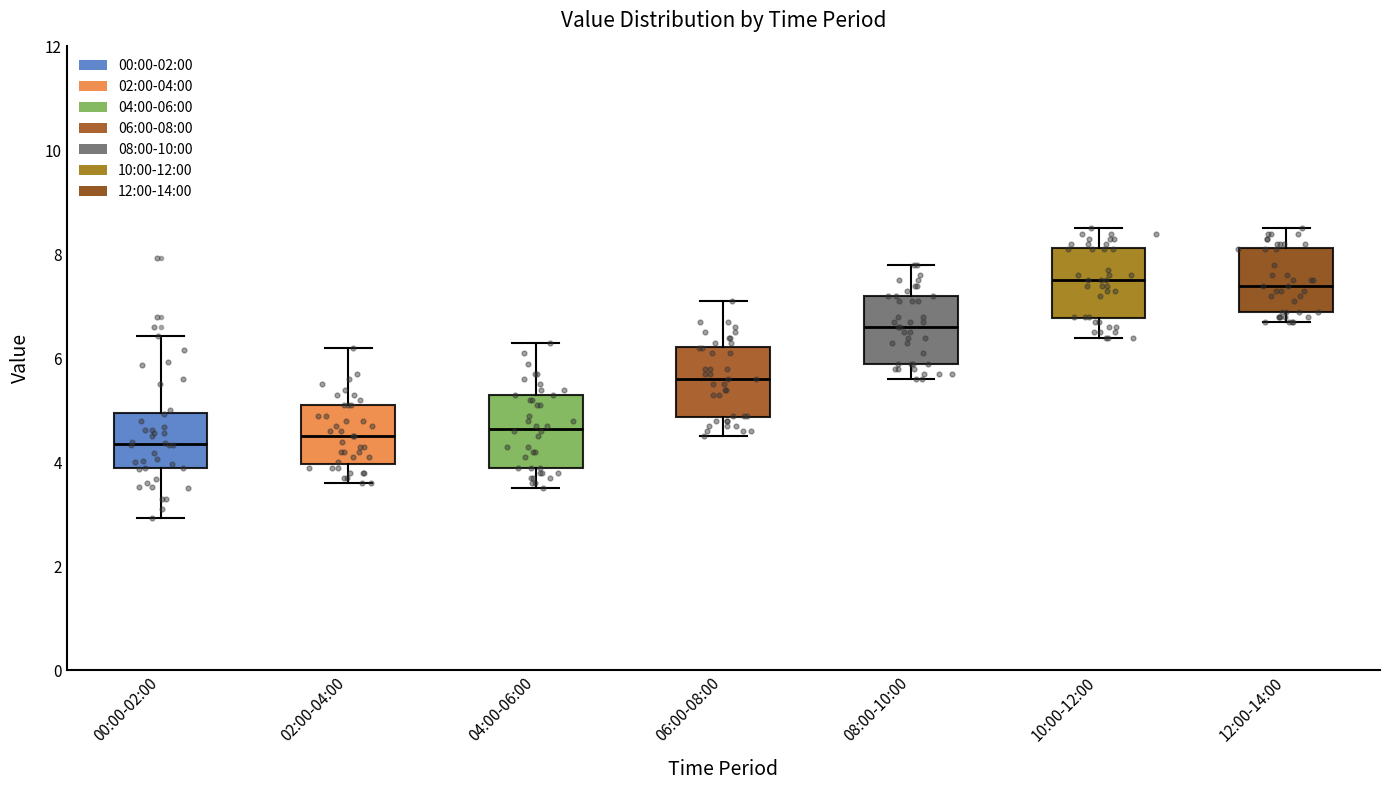

Where does the median line of the box for 06:00-08:00 sit on the y-axis? The values are not printed on the chart, so give them approximately, as read against the axis.

5.6